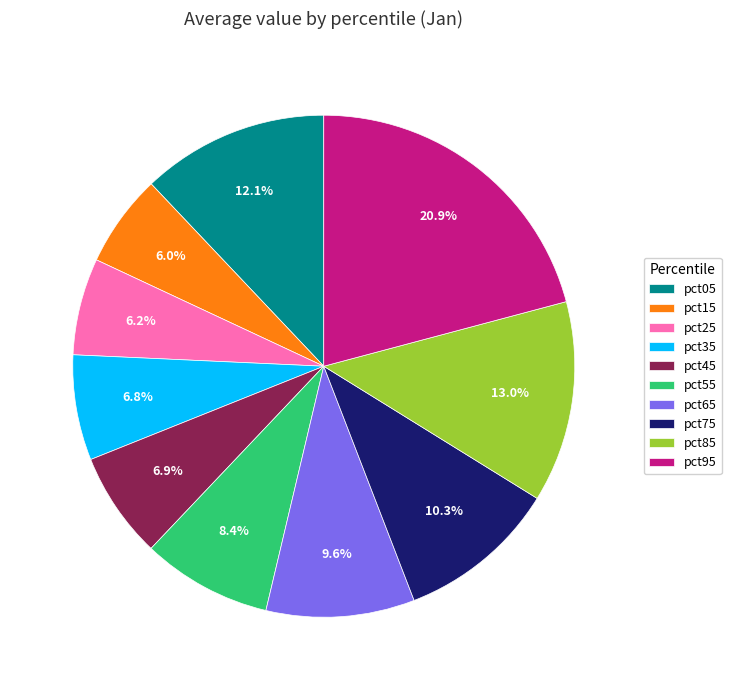

Is the sum of pct15 and pct75 greater than half?

No